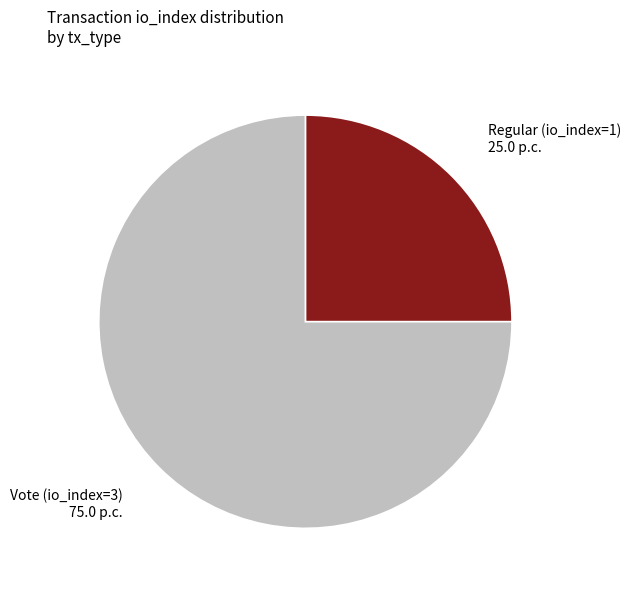

Rank the categories by value from highest to lowest.

Vote (io_index=3), Regular (io_index=1)